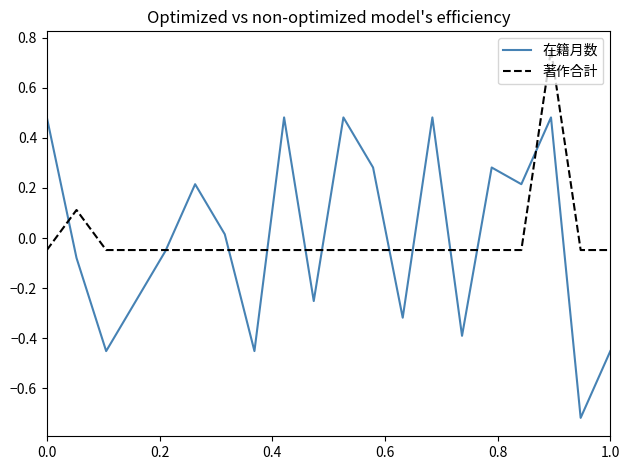

Which series has the largest range (max minus min)?

在籍月数